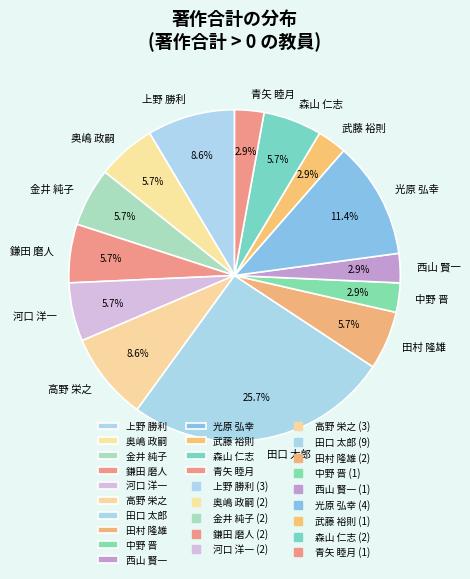

Do 光原 弘幸 and 青矢 睦月 together represent more than half of the pie?

No